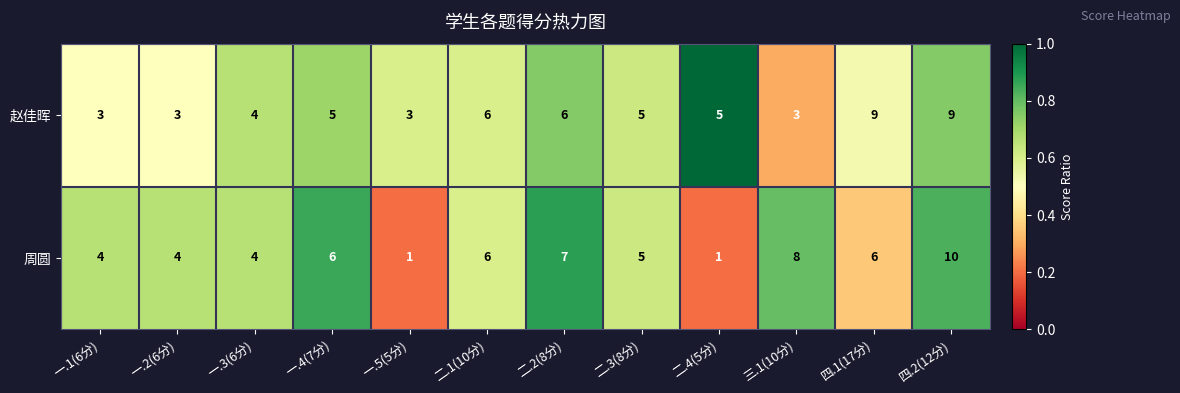

What is the total value across all series at 一.2(6分)?

7